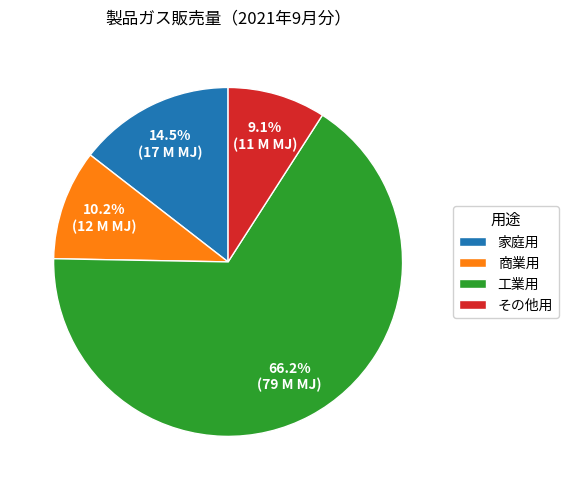

What is the ratio of the value at 工業用 to the value at その他用?

7.3